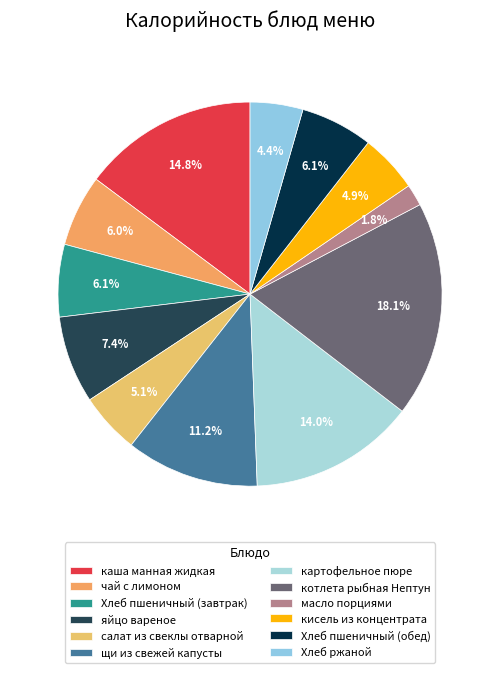

To the nearest percent, what is the difference between the largest and smallest slice percentages?

16%